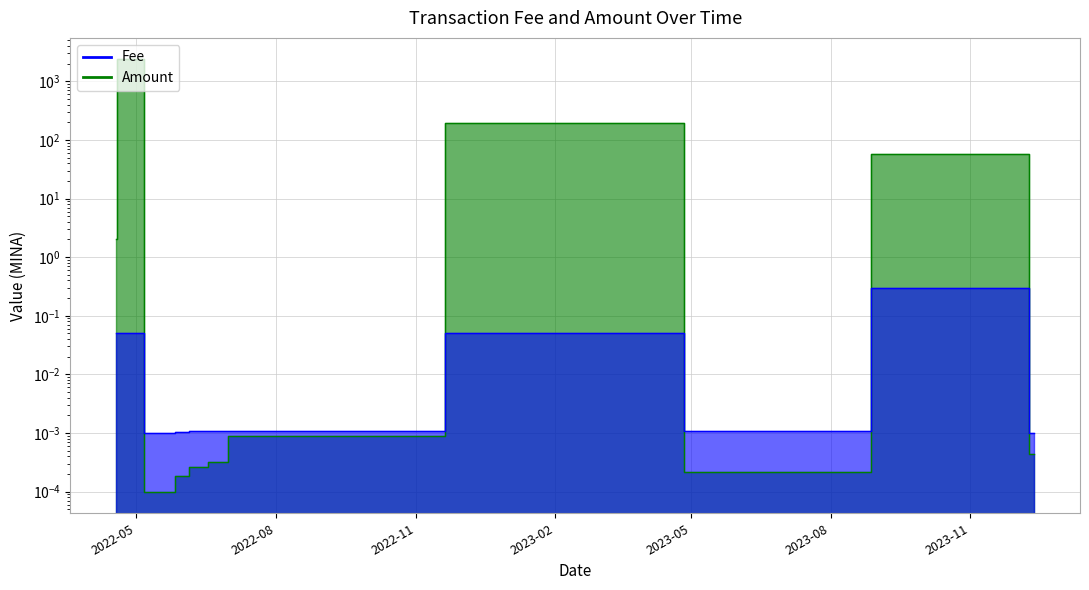

True or false: Fee has more than 2 points higher than both neighbors.

True